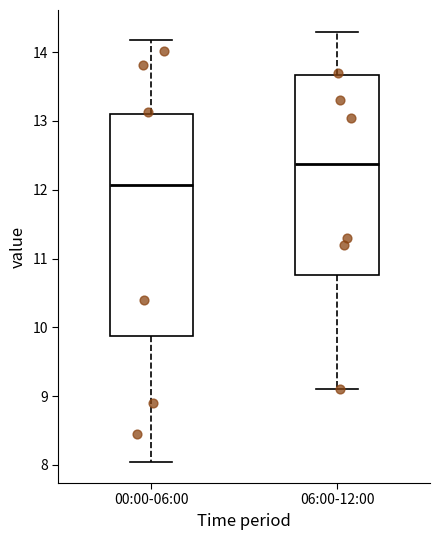

Reading left to right, read every box against the y-axis: the position of its median line, the range the box covers, and the ends of its whiskers. The values are not printed on the chart, so give them approximately, as read against the axis.

00:00-06:00: median 12.1, box 9.9 to 13.1, whiskers 8.1 to 14.2
06:00-12:00: median 12.4, box 10.8 to 13.7, whiskers 9.1 to 14.3